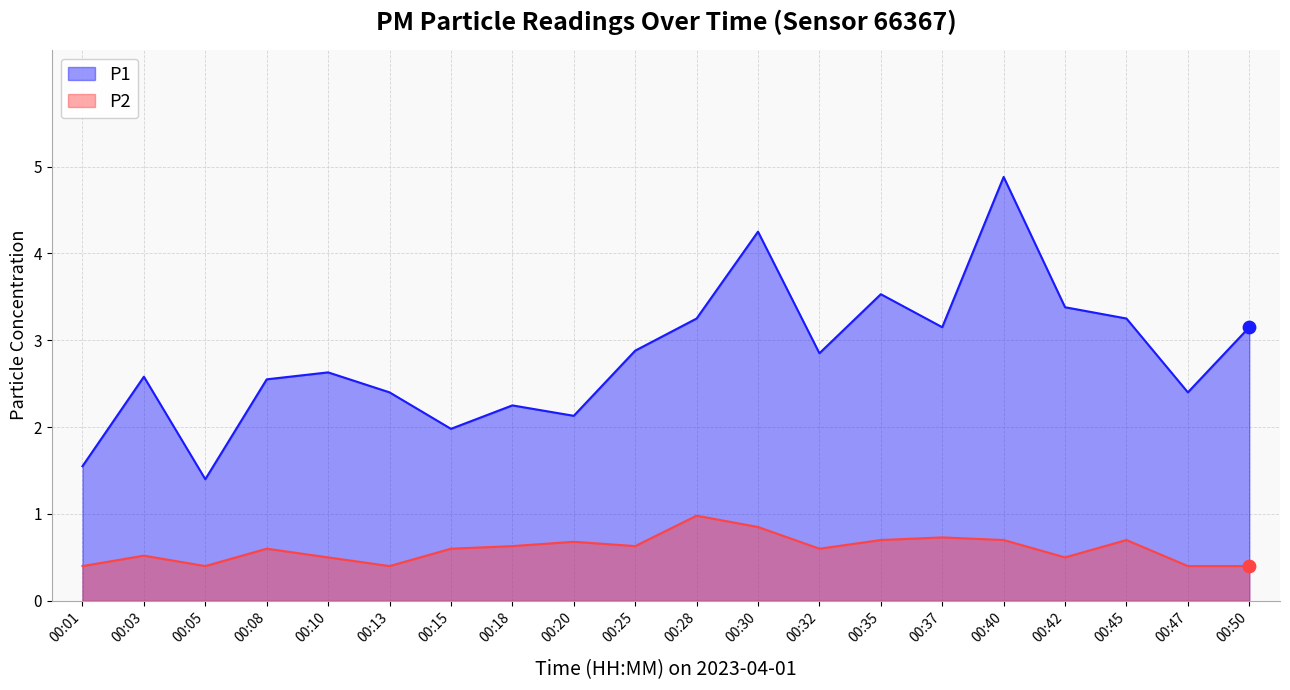

Which series has the largest total across all categories?

P1